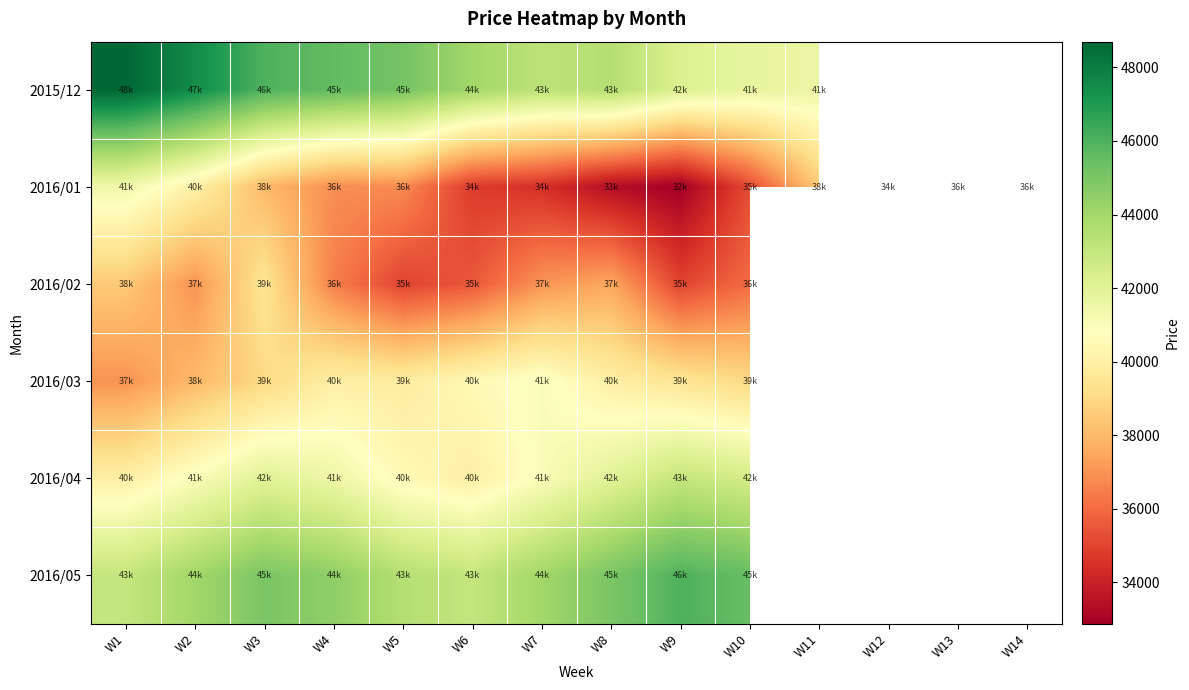

How many categories are shown in the chart?

14